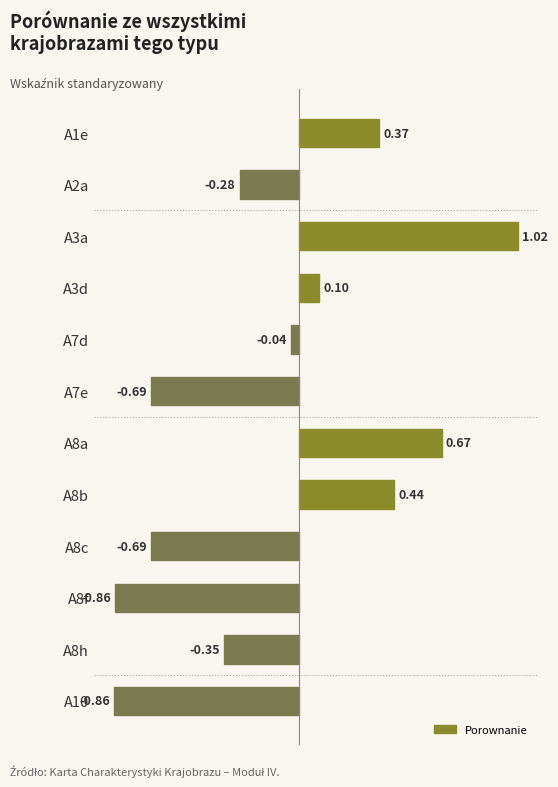

What is the difference between the values at A8f and A8a?

1.5